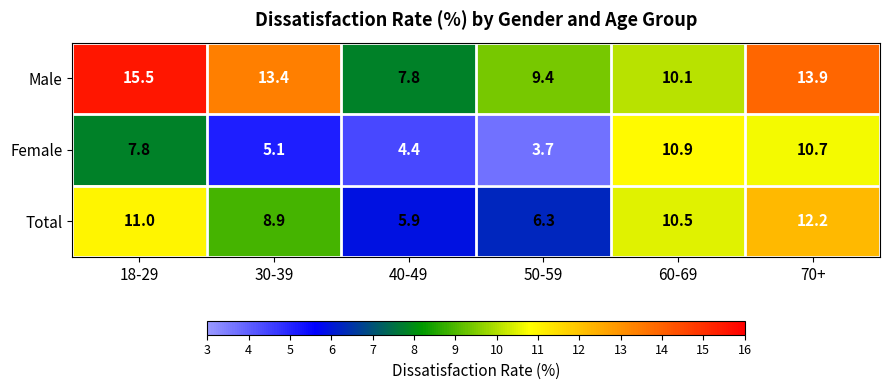

Count the number of data series in this chart.

3